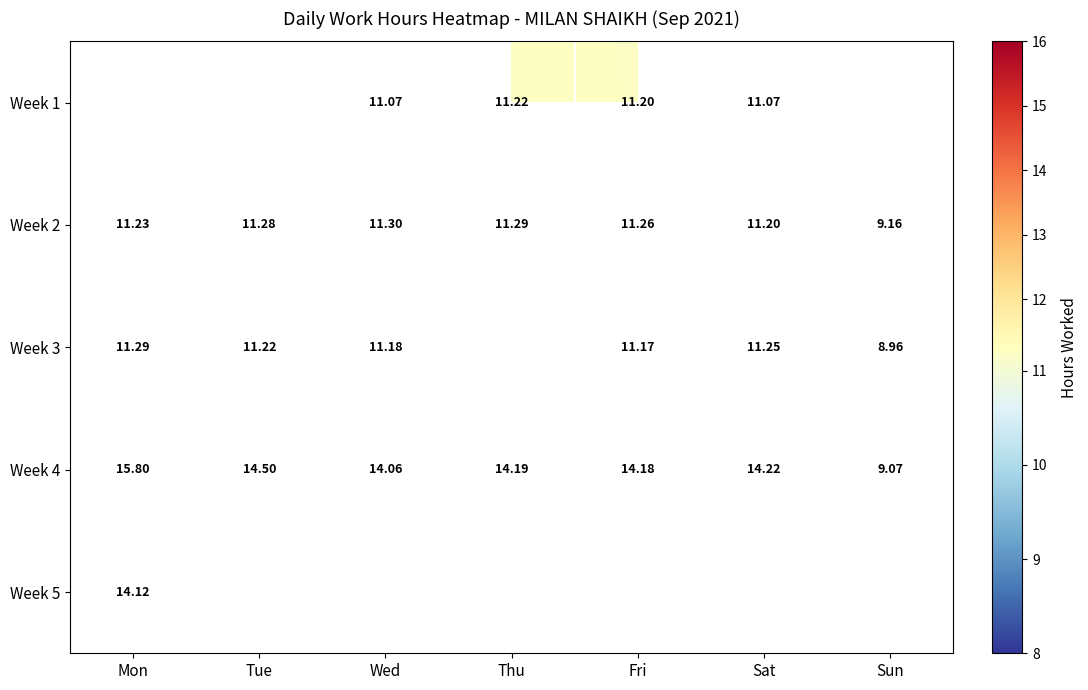

Count the number of data series in this chart.

5